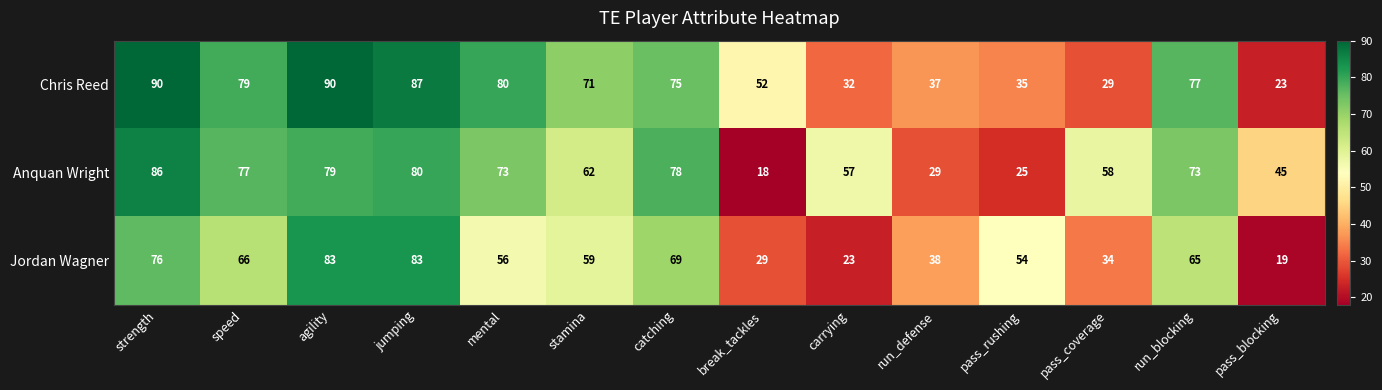

The Anquan Wright series shows 57 at carrying. True or false?

True